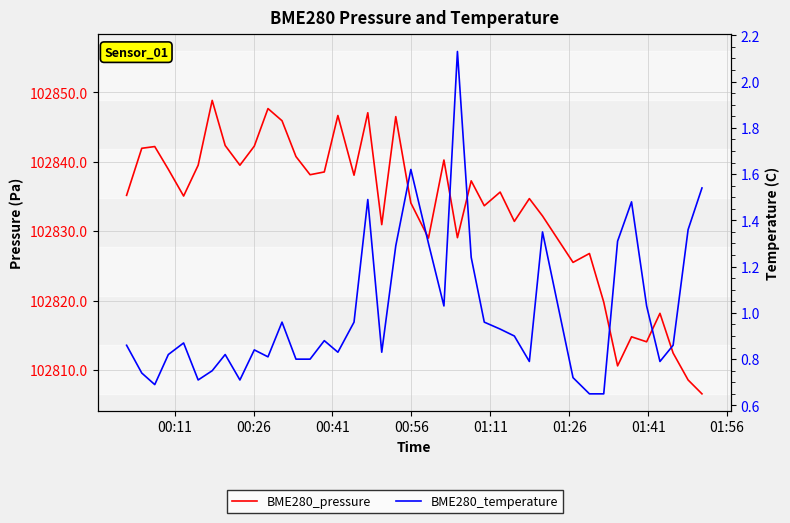

Is the value of BME280_pressure at 34 greater than the value of BME280_temperature at 30?

Yes